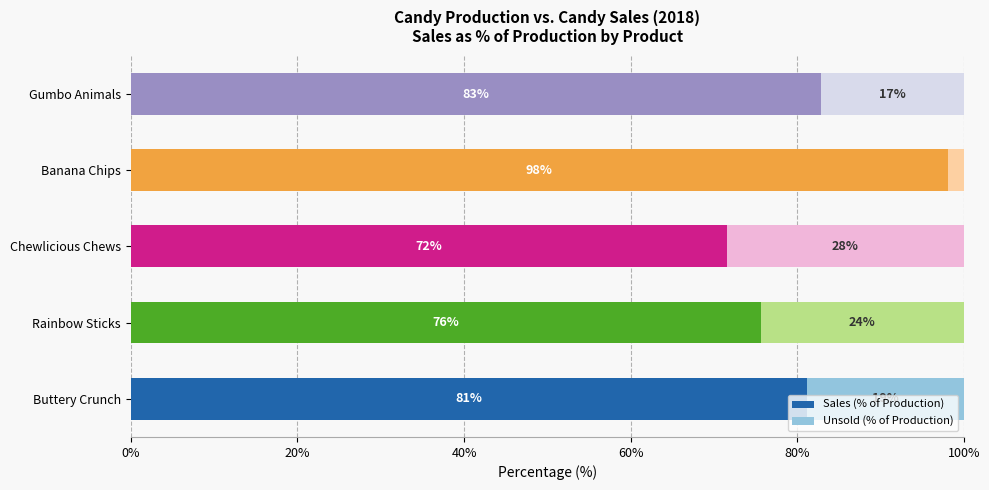

What are all the series names shown in the legend?

Sales (% of Production), Unsold (% of Production)